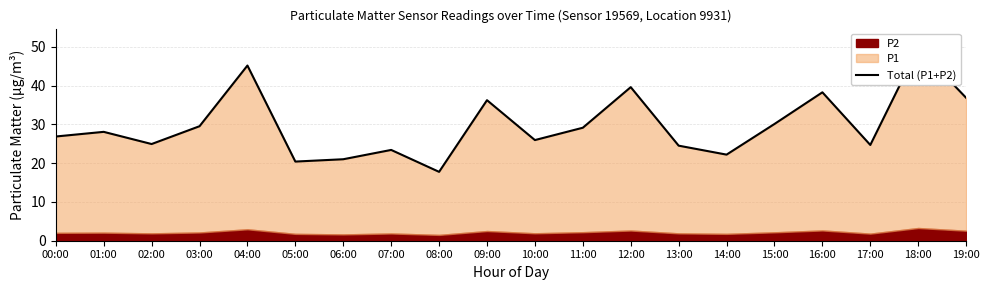

Where is the first local maximum?

01:00